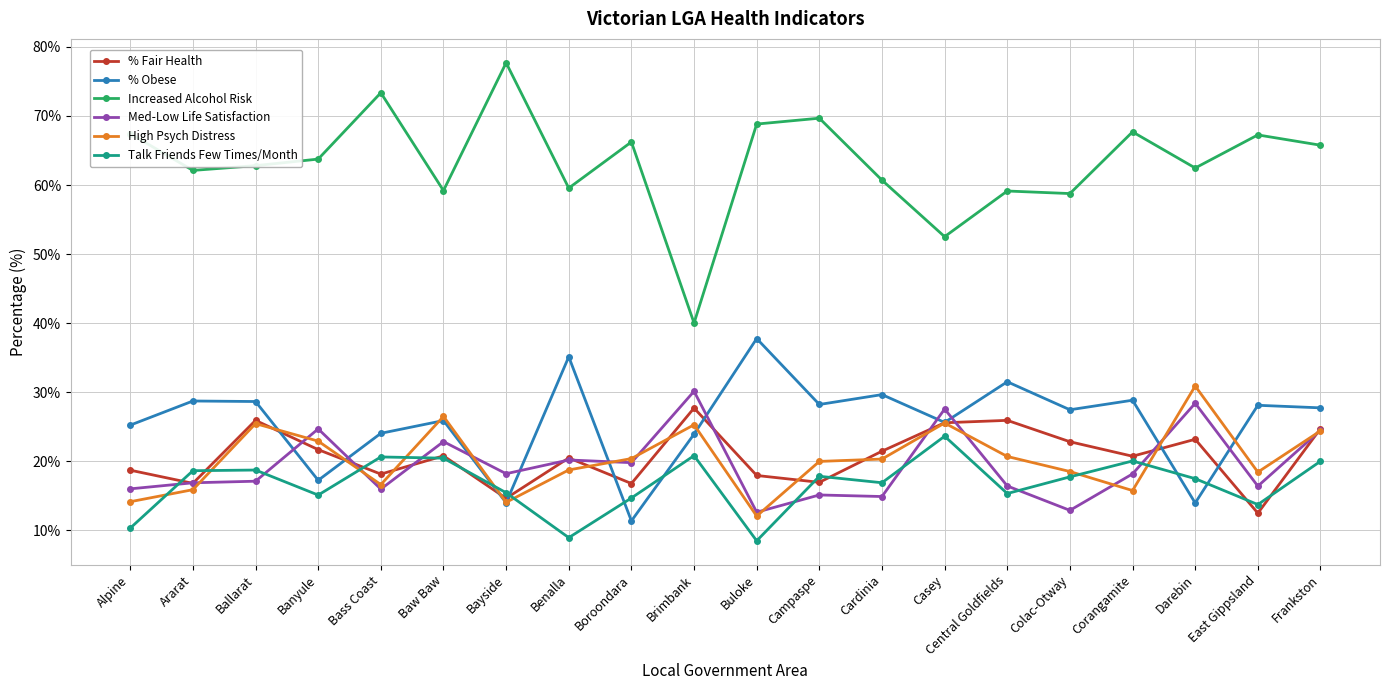

At Bass Coast, list the series in order from smallest to largest.

Med-Low Life Satisfaction, High Psych Distress, % Fair Health, Talk Friends Few Times/Month, % Obese, Increased Alcohol Risk